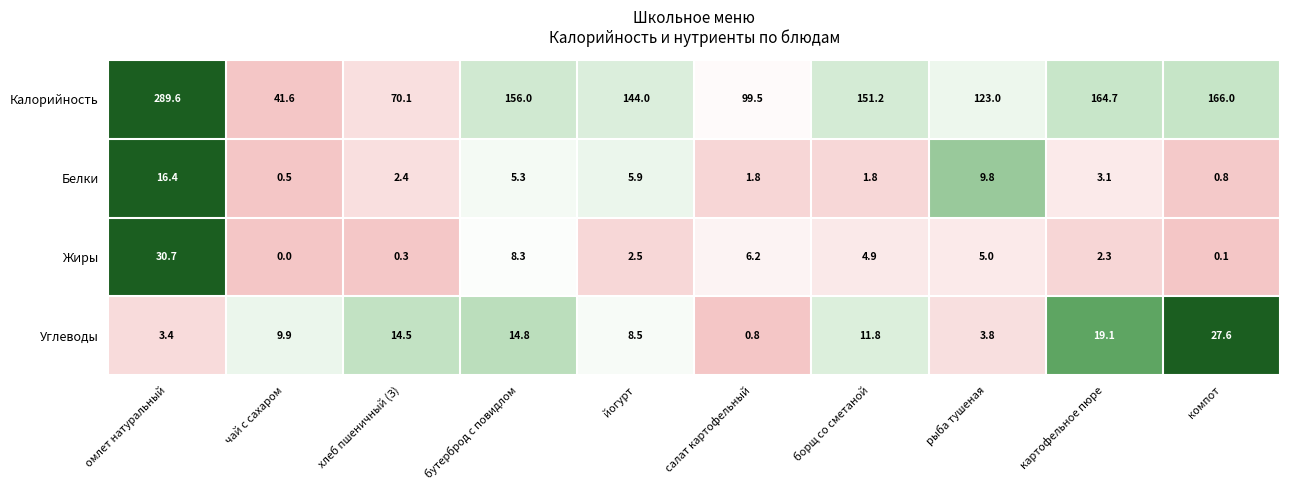

Where is Калорийность nearest to the value 165?

картофельное пюре